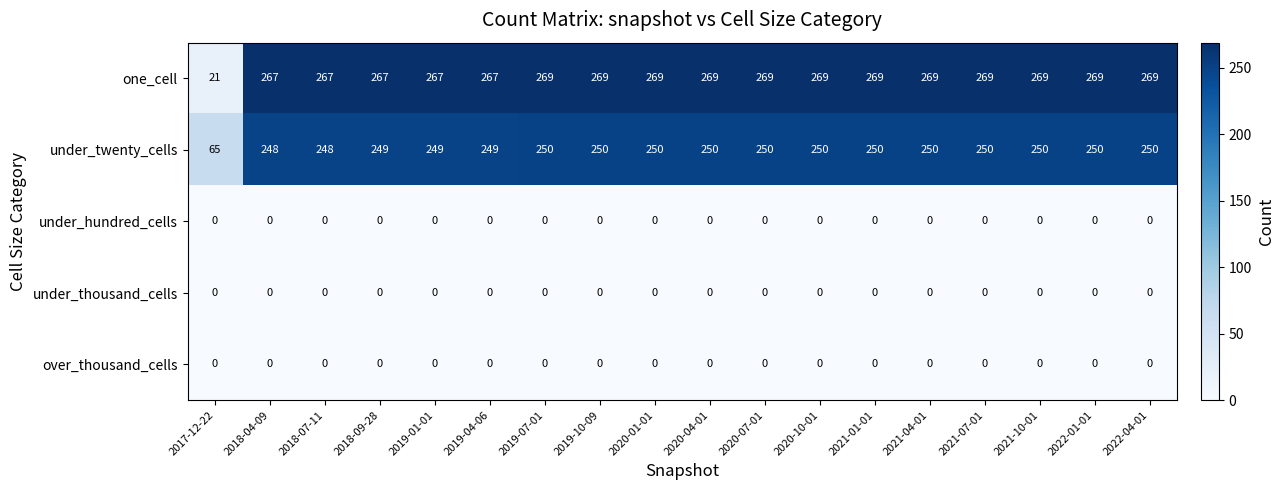

At how many categories does at least one series exceed 184?

17